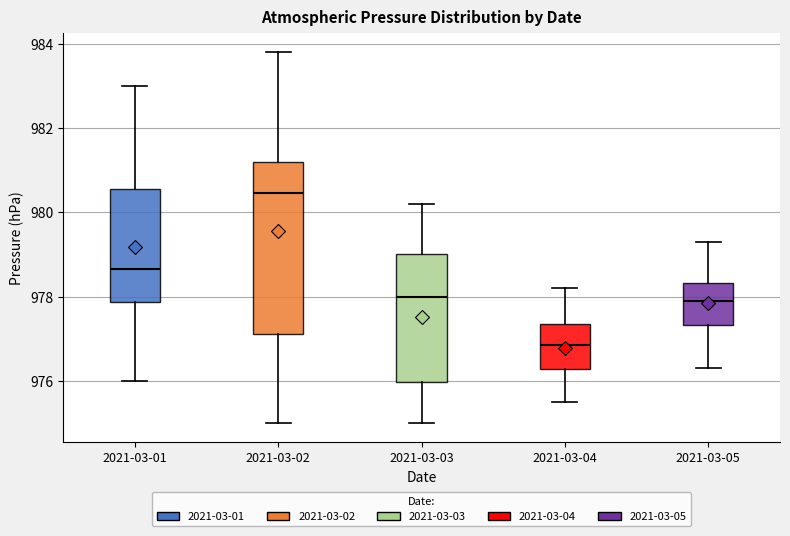

Comparing the boxes themselves (not the whiskers), which one is the tallest?

2021-03-02